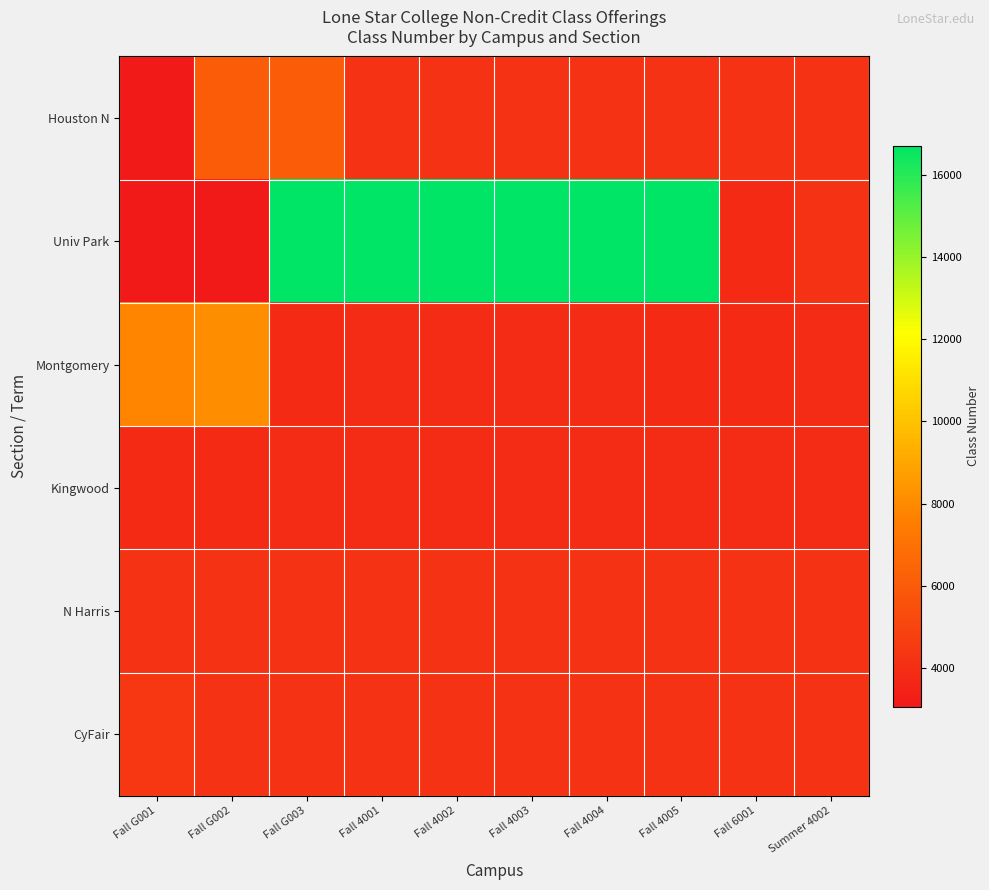

Reading left to right, list all the values displayed in this chart.

Houston N: Fall G001=3069	Fall G002=6078	Fall G003=6097	Fall 4001=4203	Fall 4002=4219	Fall 4003=4220	Fall 4004=4222	Fall 4005=4194	Fall 6001=4216	Summer 4002=4225
Univ Park: Fall G001=3064	Fall G002=3068	Fall G003=16699	Fall 4001=16700	Fall 4002=16701	Fall 4003=16703	Fall 4004=16704	Fall 4005=16706	Fall 6001=3829	Summer 4002=4226
Montgomery: Fall G001=7785	Fall G002=8100	Fall G003=3840	Fall 4001=3885	Fall 4002=3866	Fall 4003=3880	Fall 4004=3869	Fall 4005=3859	Fall 6001=3823	Summer 4002=3892
Kingwood: Fall G001=3823	Fall G002=3822	Fall G003=3892	Fall 4001=3893	Fall 4002=3896	Fall 4003=3897	Fall 4004=3897	Fall 4005=3893	Fall 6001=3892	Summer 4002=3896
N Harris: Fall G001=4226	Fall G002=4227	Fall G003=4196	Fall 4001=4198	Fall 4002=4225	Fall 4003=4203	Fall 4004=4219	Fall 4005=4220	Fall 6001=4222	Summer 4002=4194
CyFair: Fall G001=4423	Fall G002=4203	Fall G003=4216	Fall 4001=4219	Fall 4002=4220	Fall 4003=4222	Fall 4004=4194	Fall 4005=4225	Fall 6001=4226	Summer 4002=4227